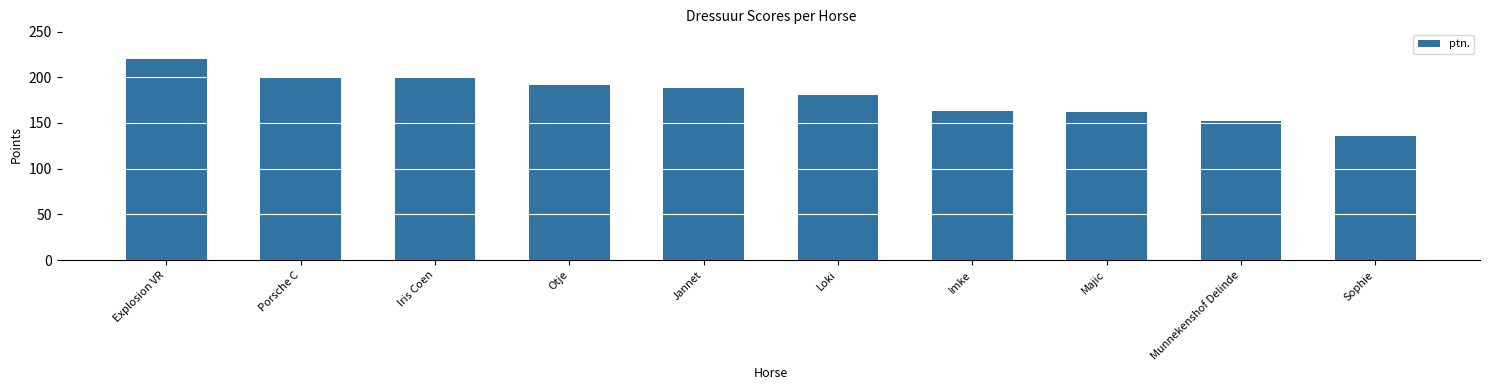

Read the value at Munnekenshof Delinde.

152.5